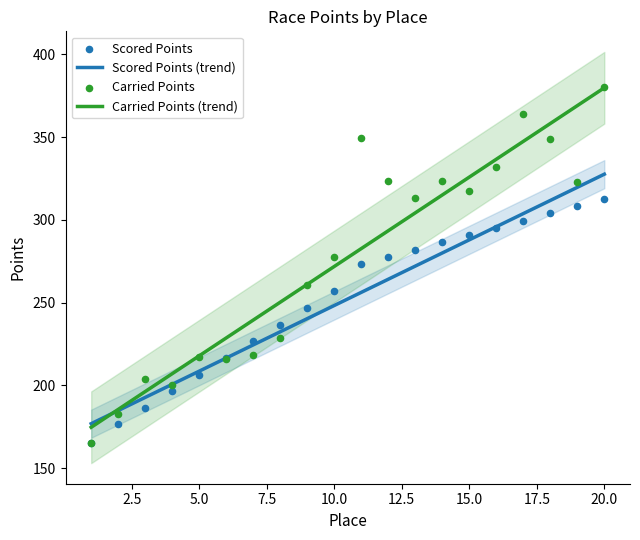

What is the minimum value for Carried Points (trend)?

174.6